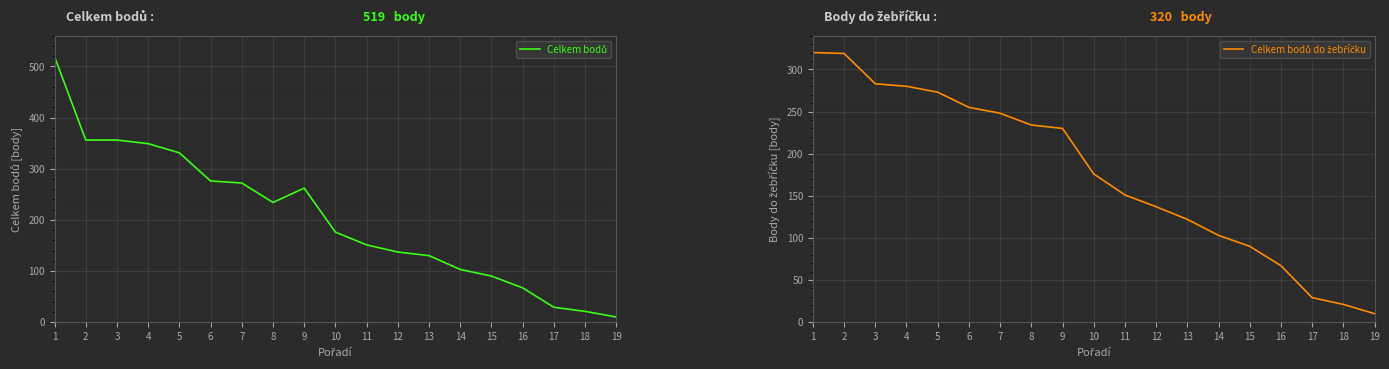

How many data points in Celkem bodů are less than 176?

9